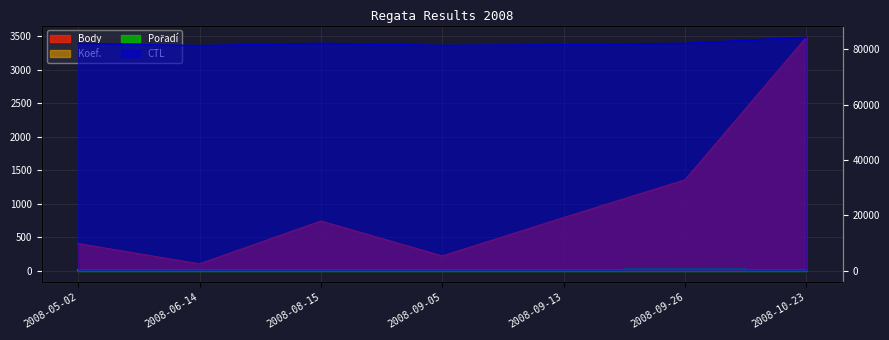

True or false: CTL and Koef. cross at least once.

False